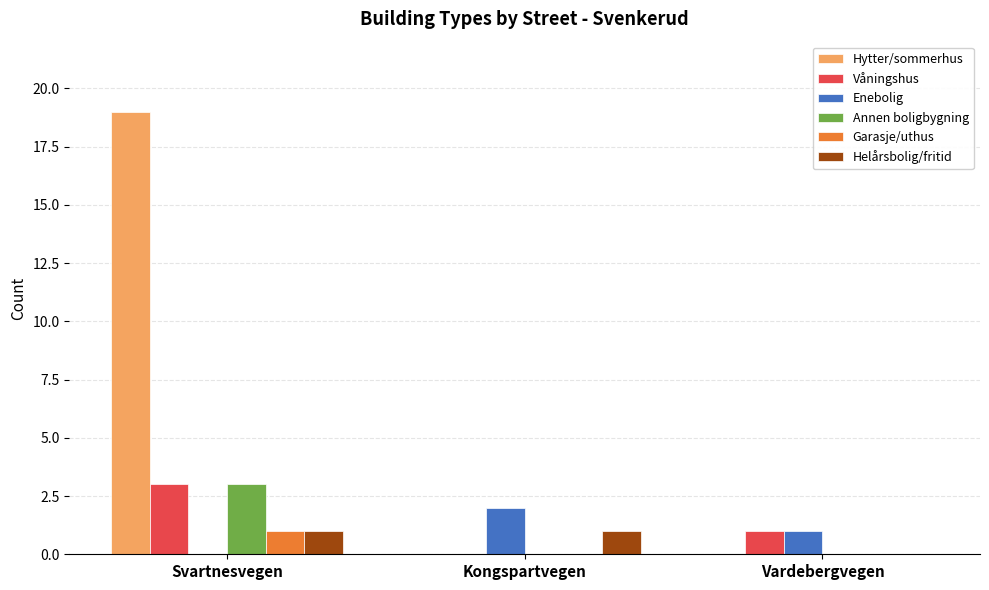

What are all the series names shown in the legend?

Hytter/sommerhus, Våningshus, Enebolig, Annen boligbygning, Garasje/uthus, Helårsbolig/fritid